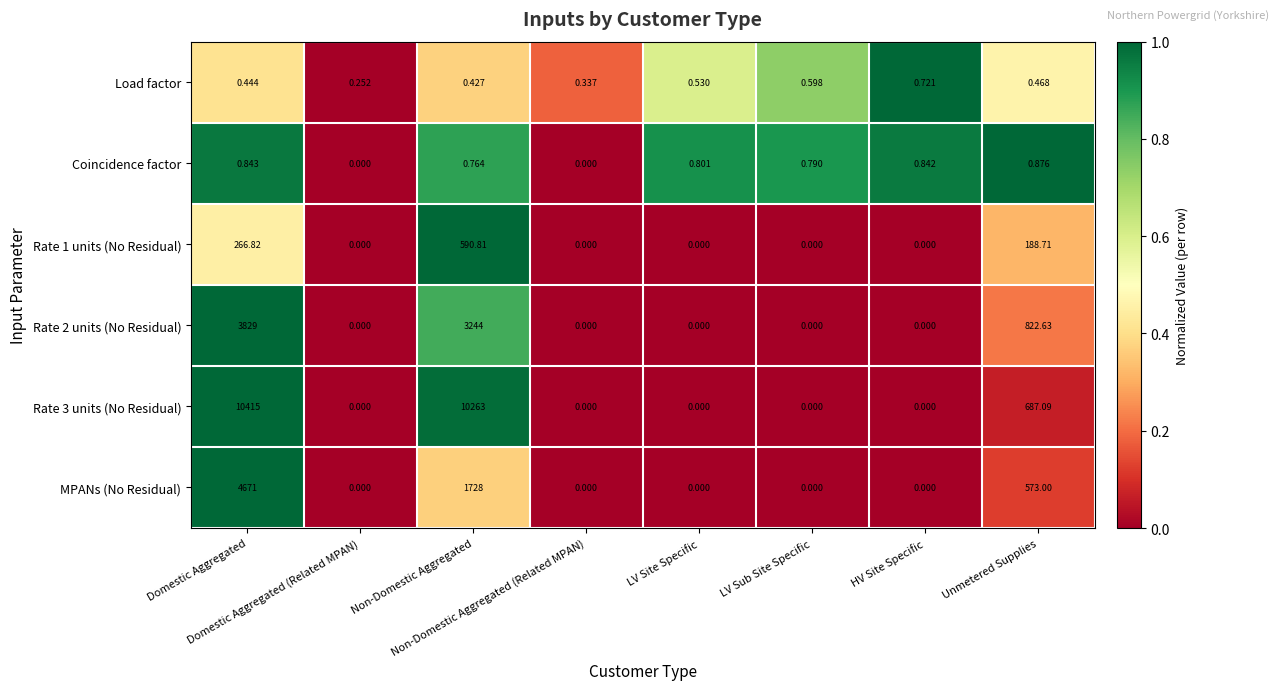

What is the maximum value shown in the chart?

10415.0